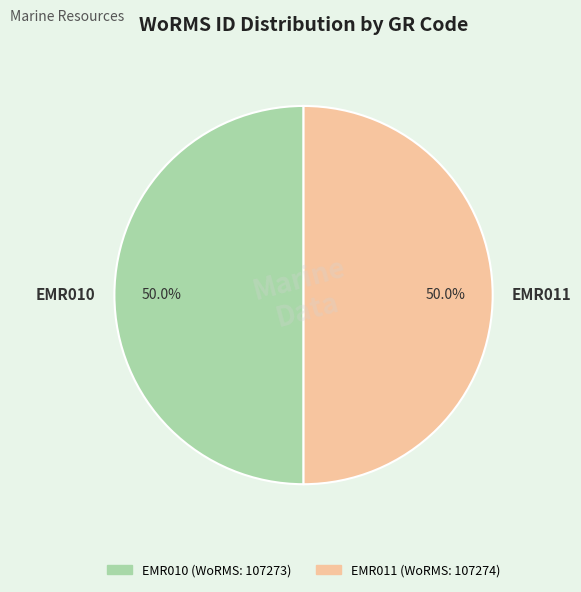

What percentage do EMR011 and EMR010 together represent?

100.0%